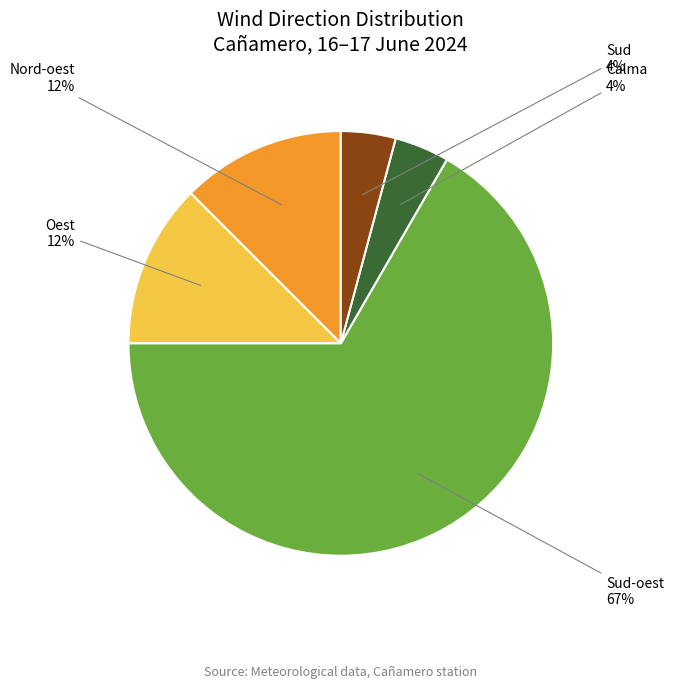

Is there any slice that represents more than half of the pie?

Yes